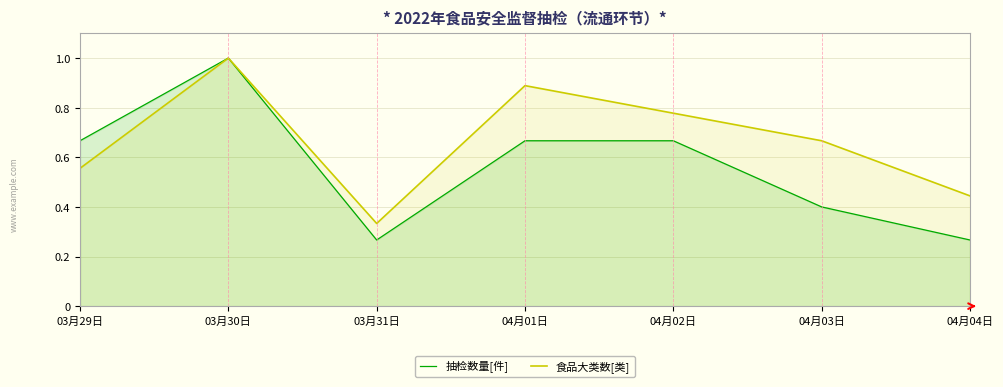

What is the label of the 7th point from the left?

04月04日